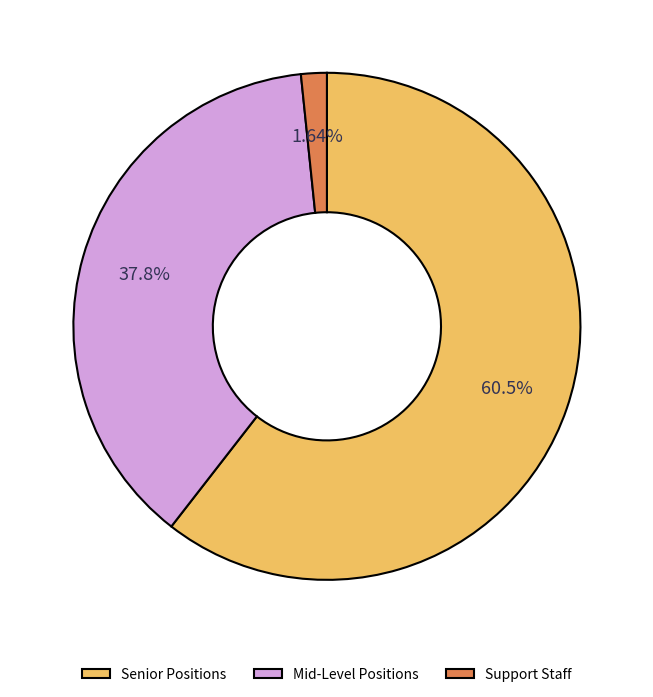

Rank the categories by value from lowest to highest.

Support Staff, Mid-Level Positions, Senior Positions